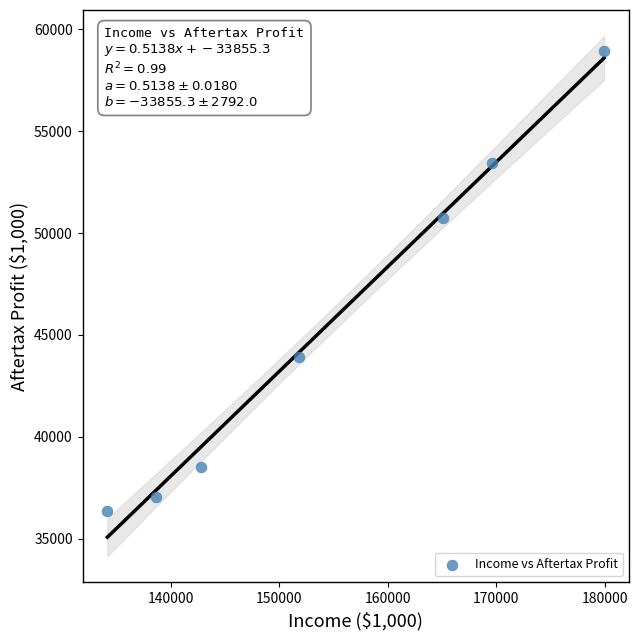

What Y value in the scatter plot is closest to 47633?

50760.3